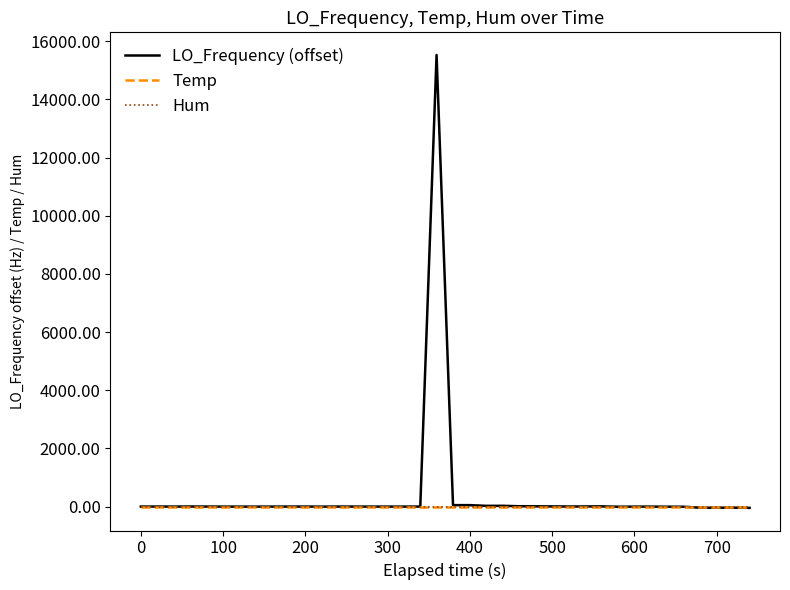

True or false: Temp and Hum intersect in this chart.

False